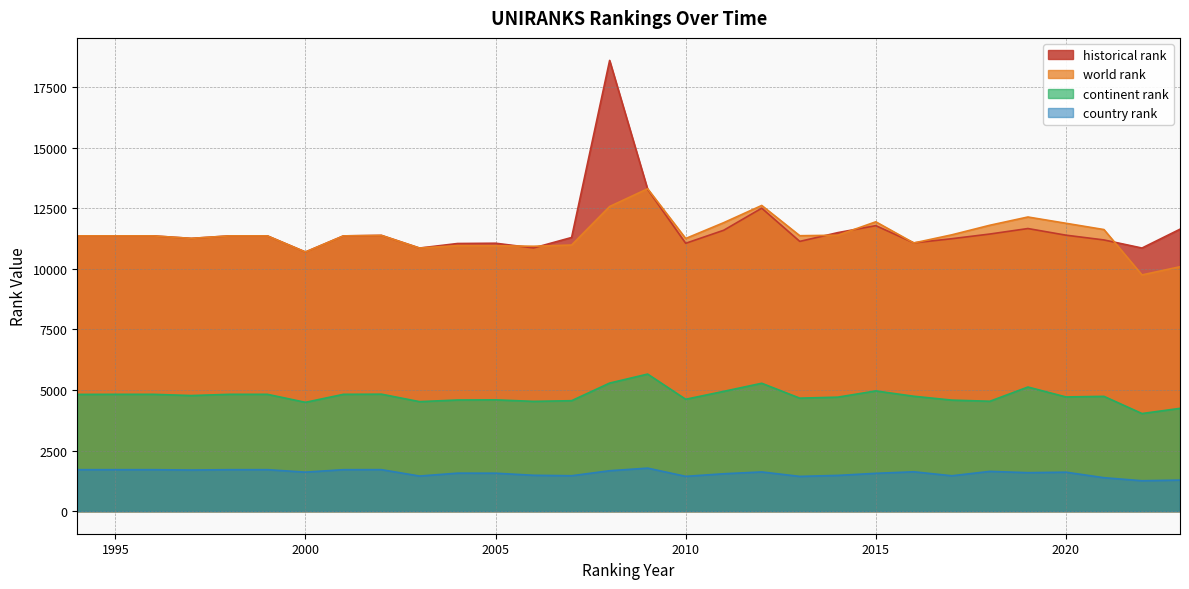

What is the difference between the second highest and minimum values in the country rank series?

457.0